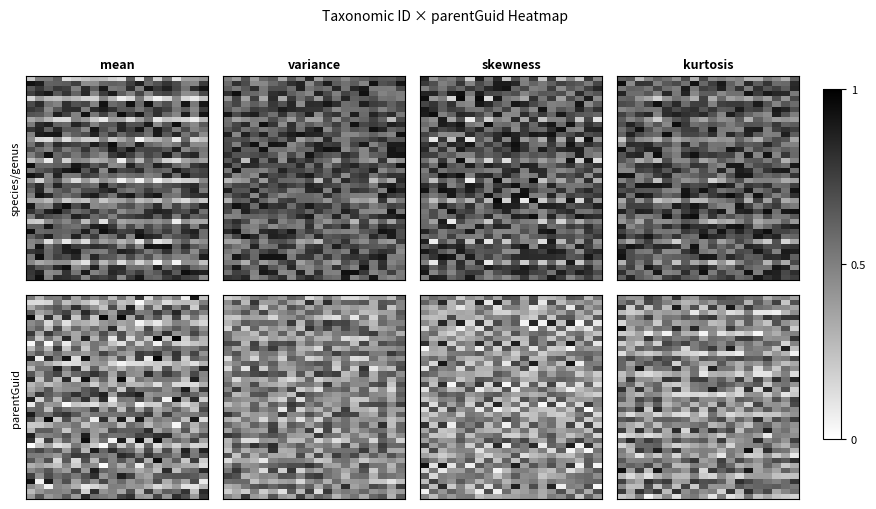

What is the maximum value shown in the chart?

1.0